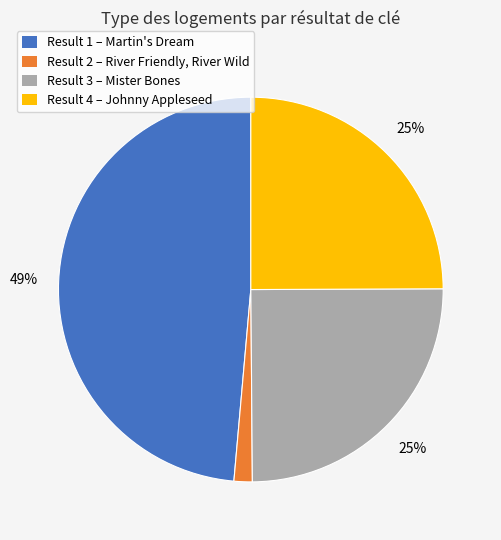

Count the number of slices in the pie.

4